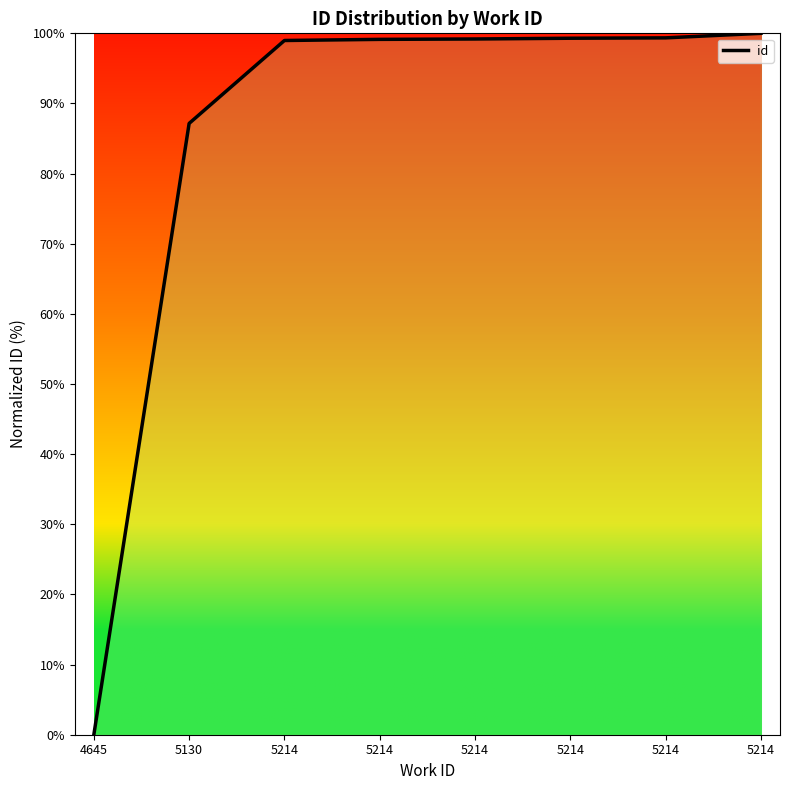

Count the number of categories in the chart.

8